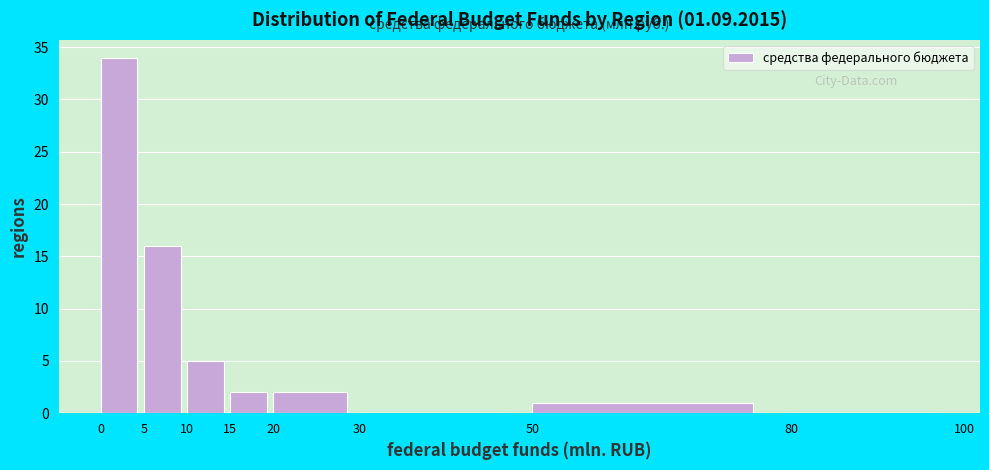

Reading left to right, list every bar in this chart as the range it spans on the x-axis followed by its height. The values are not printed on the chart, so give them approximately, as read against the axis.

0 to 5: 34
5 to 10: 16
10 to 15: 5
15 to 20: 2
20 to 30: 2
30 to 50: 0
50 to 80: 1
80 to 100: 0